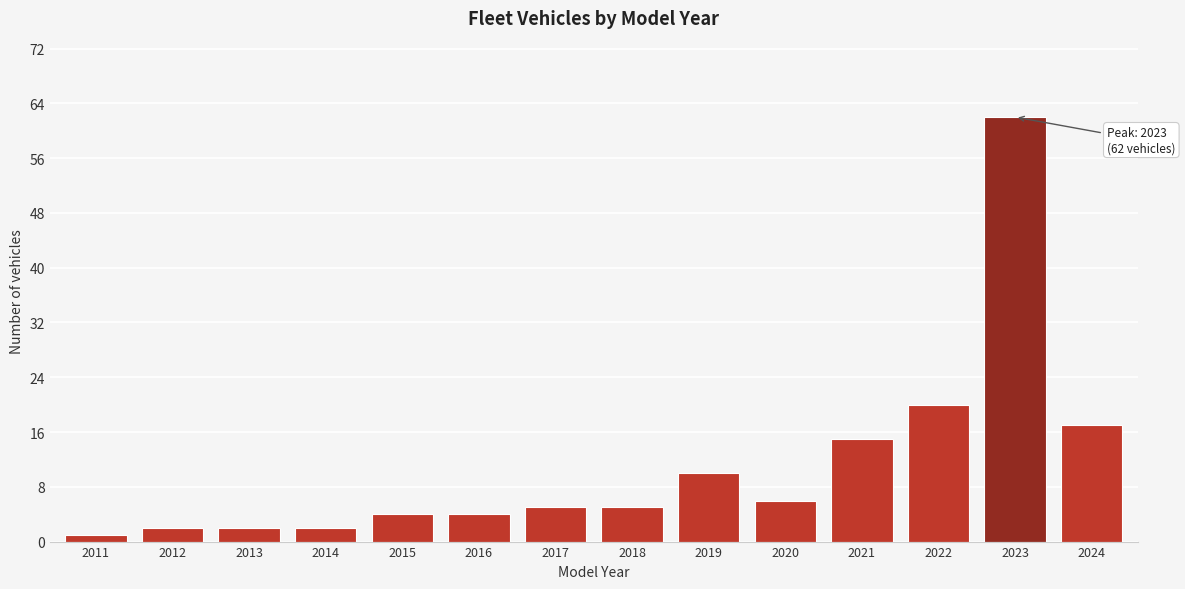

Reading left to right, list all the values displayed in this chart.

1	2	2	2	4	4	5	5	10	6	15	20	62	17